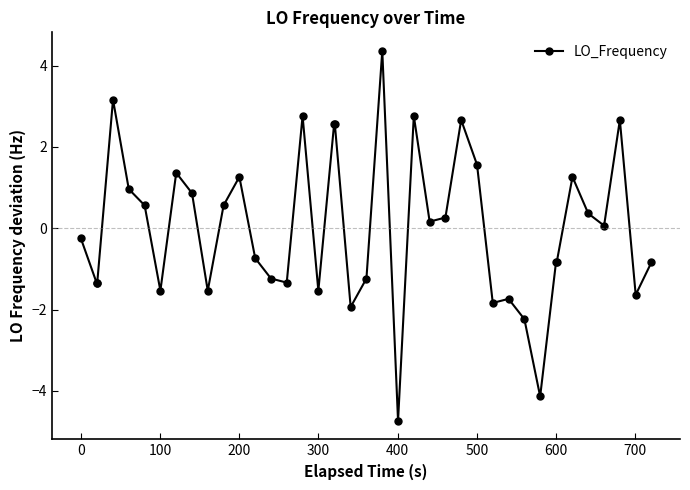

True or false: there are more than 1 points higher than both neighbors.

True